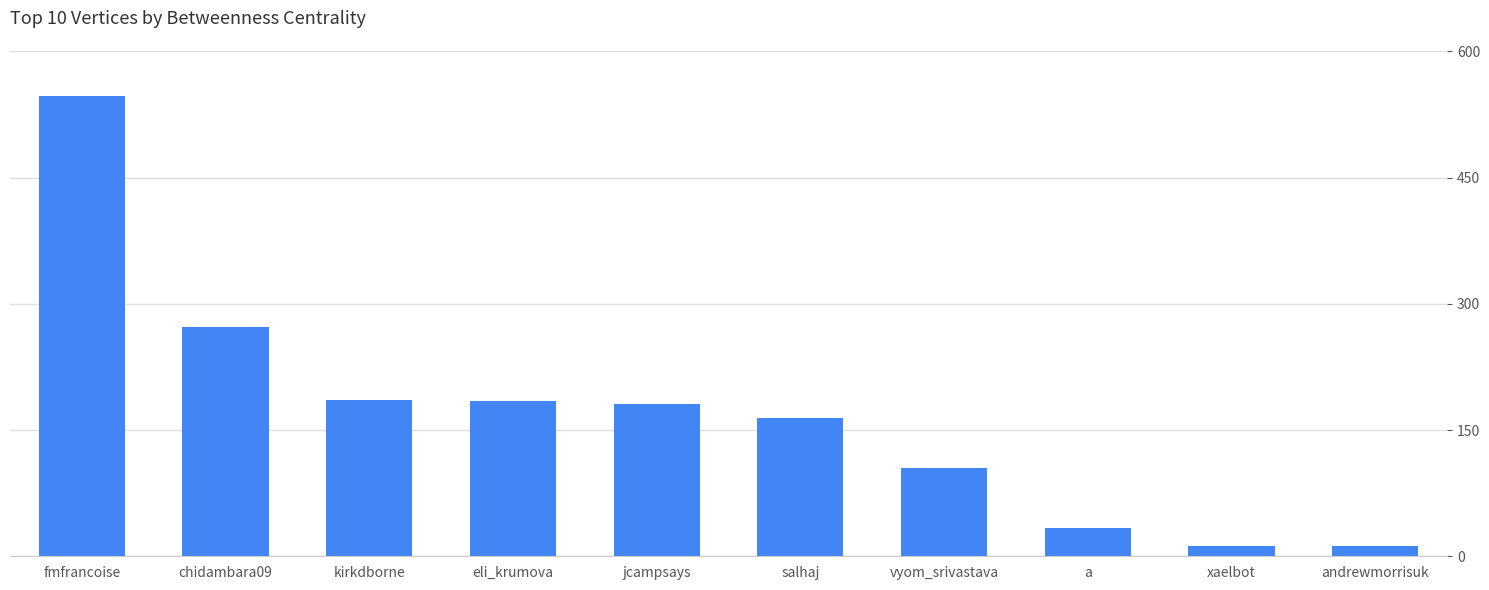

How many values exceed 181?

5